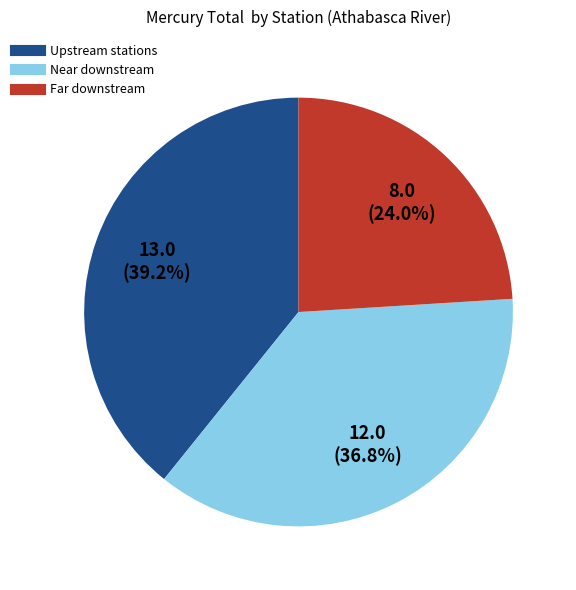

Does any single category account for the majority?

No